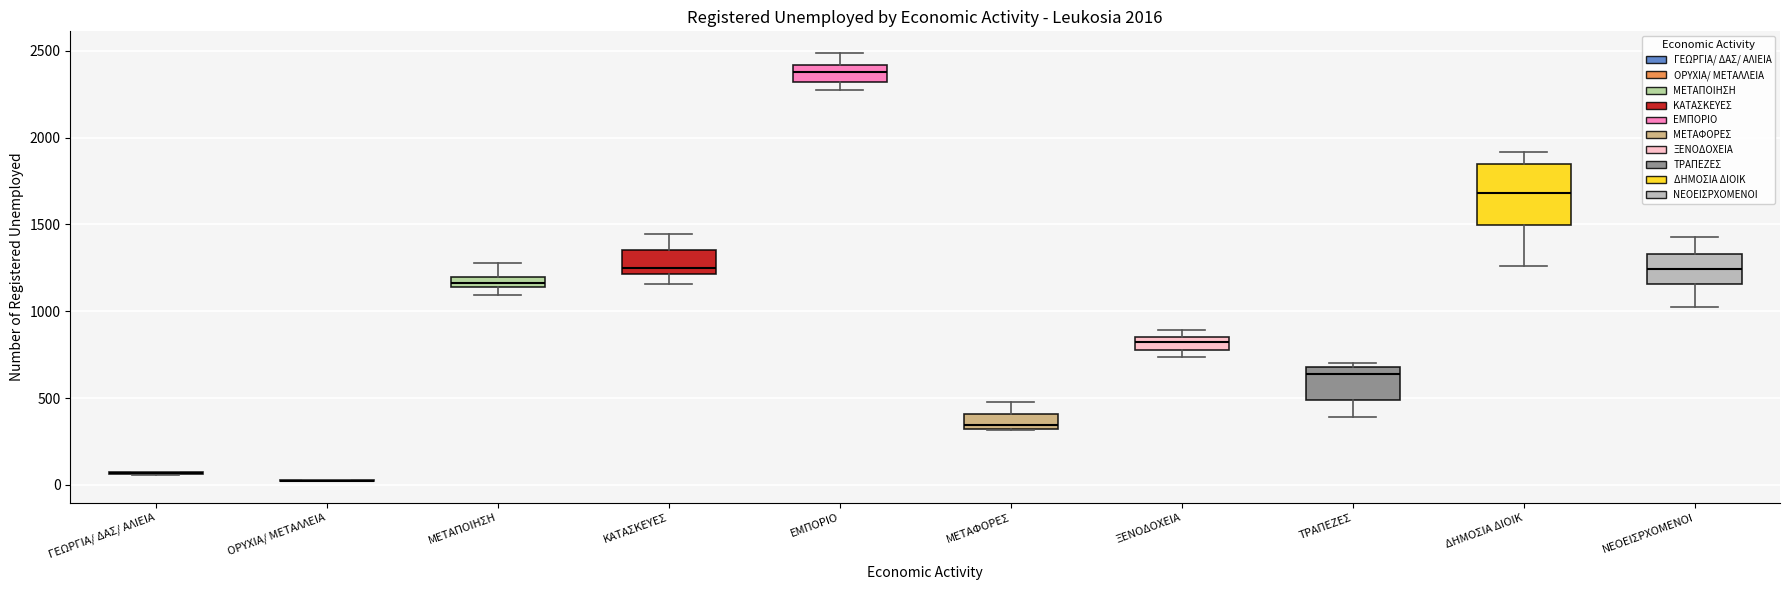

Which box is the tallest, from its lower edge to its upper edge?

ΔΗΜΟΣΙΑ ΔΙΟΙΚ